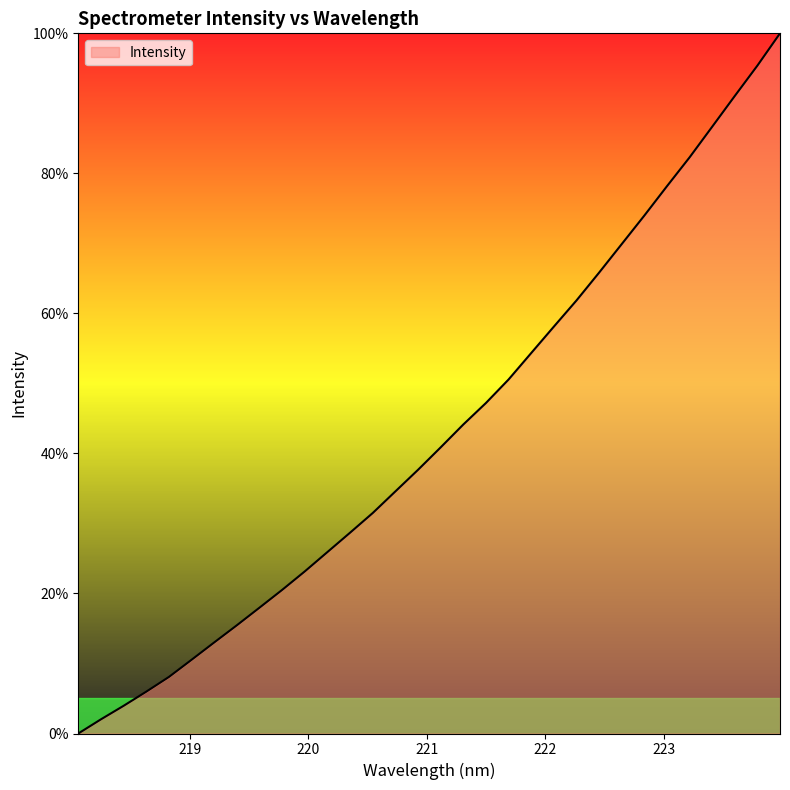

What is the greatest value displayed?

100.0